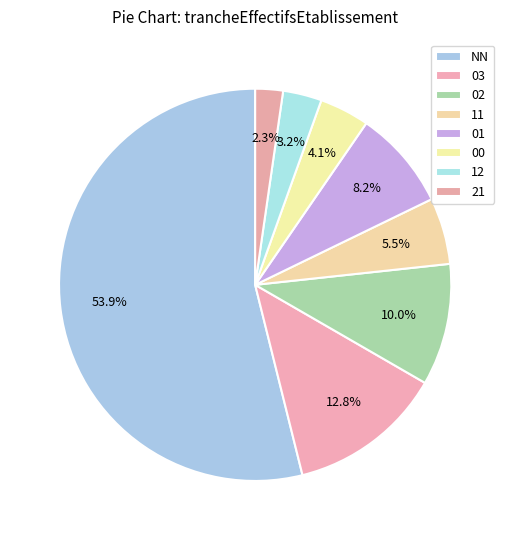

To the nearest percent, what portion does NN represent?

54%